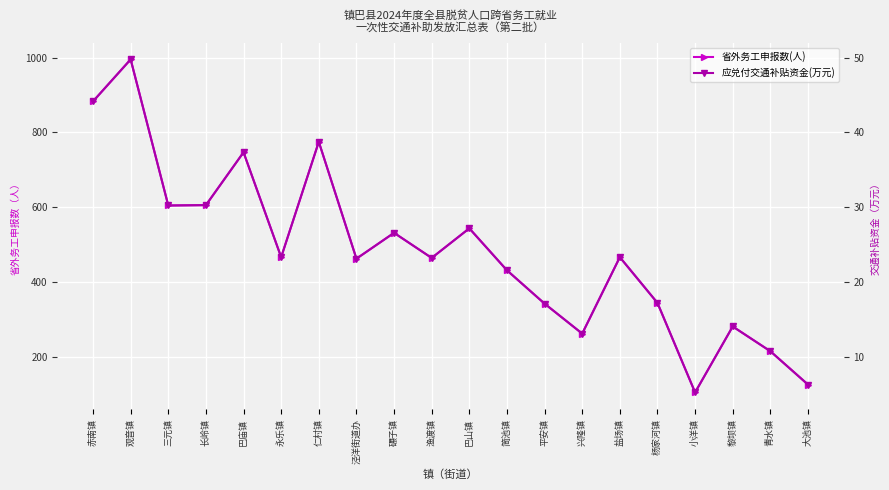

What is the difference between the second highest and second lowest values in the 省外务工申报数(人) series?

756.0